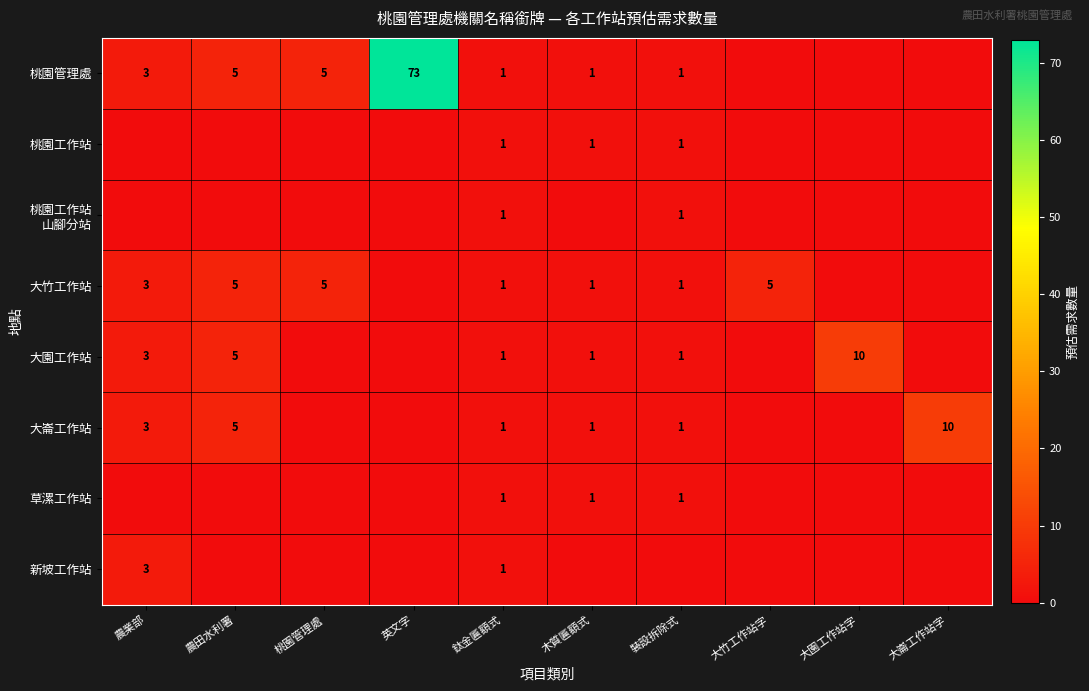

The value of 大園工作站 at 裝設拆除式 is 0. True or false?

False